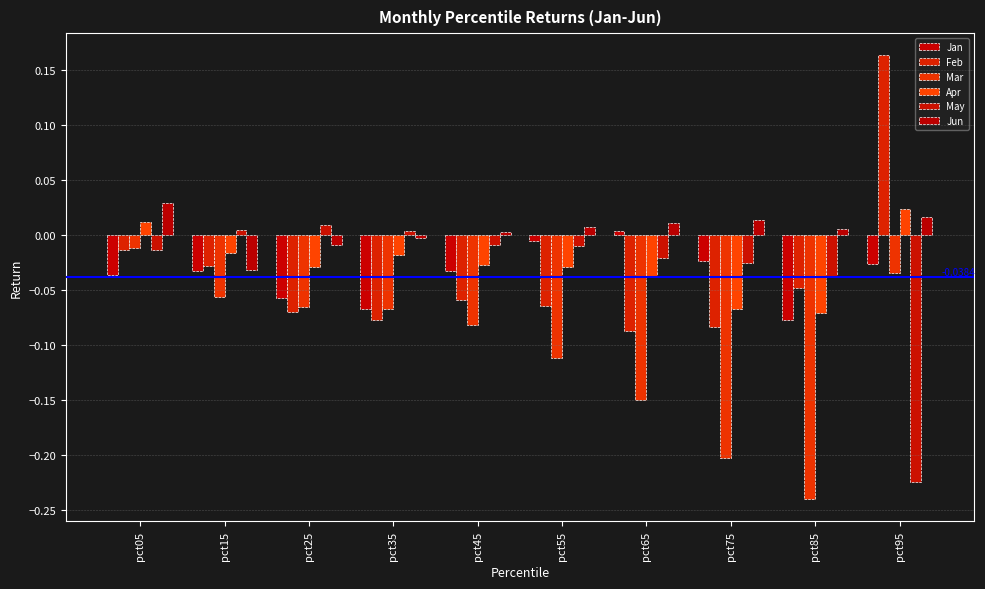

How many bars are there in each group?

6